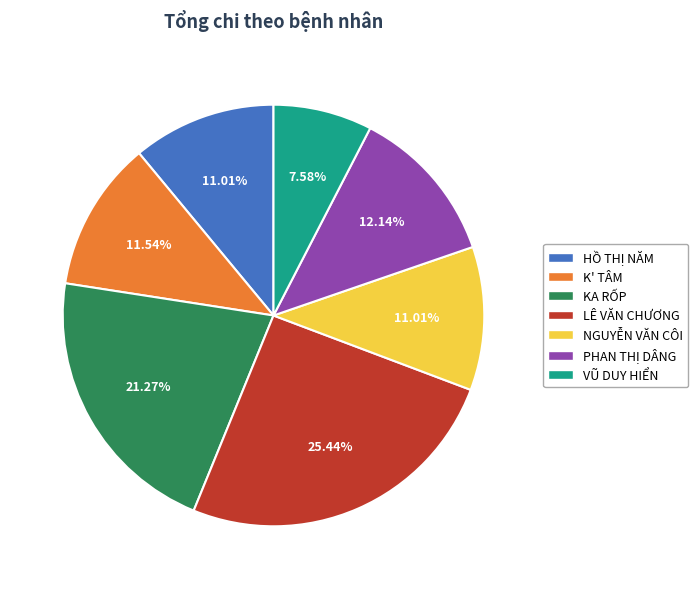

Between PHAN THỊ DÂNG and VŨ DUY HIỂN, which is larger?

PHAN THỊ DÂNG